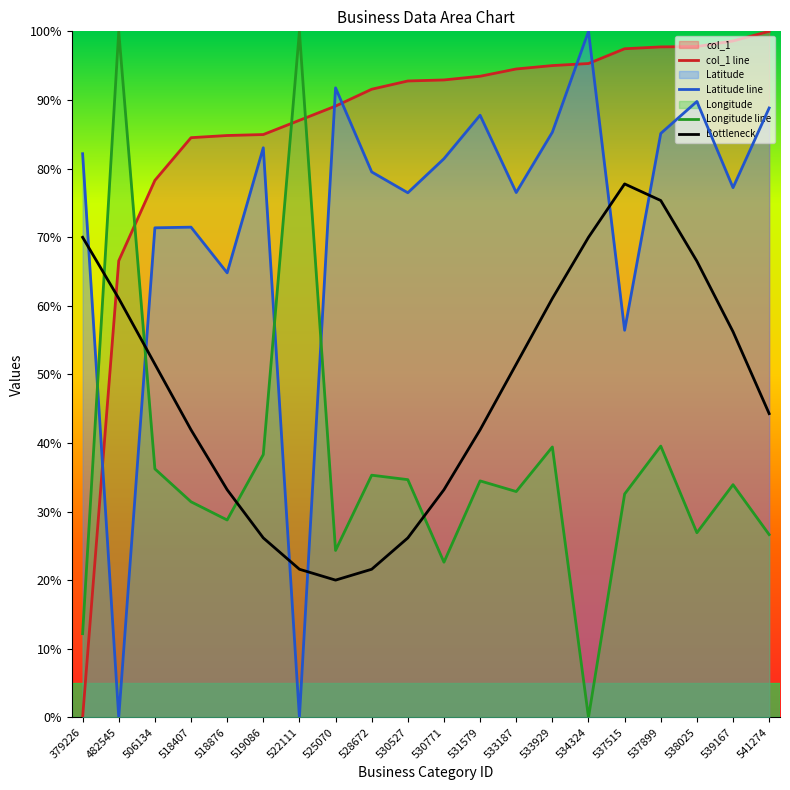

What is the difference between the highest and lowest values at 533187?

61.6